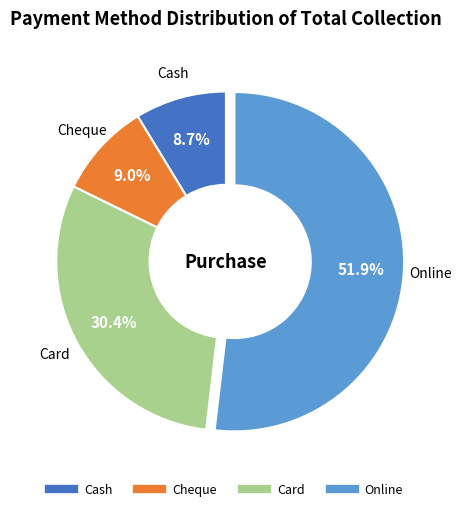

Combined, do Online and Cash account for over 50%?

Yes